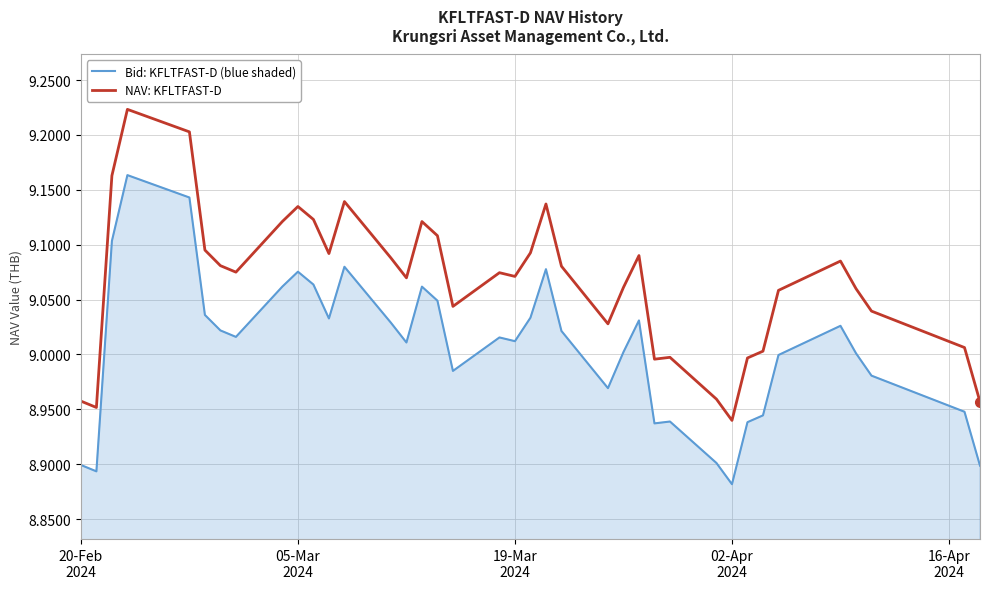

In Bid: KFLTFAST-D (blue shaded), how many points are lower than both neighbors (excluding endpoints)?

9